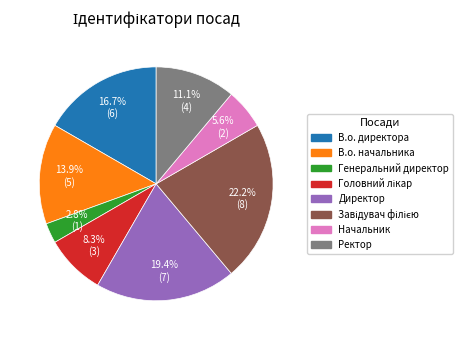

Does any single category account for the majority?

No